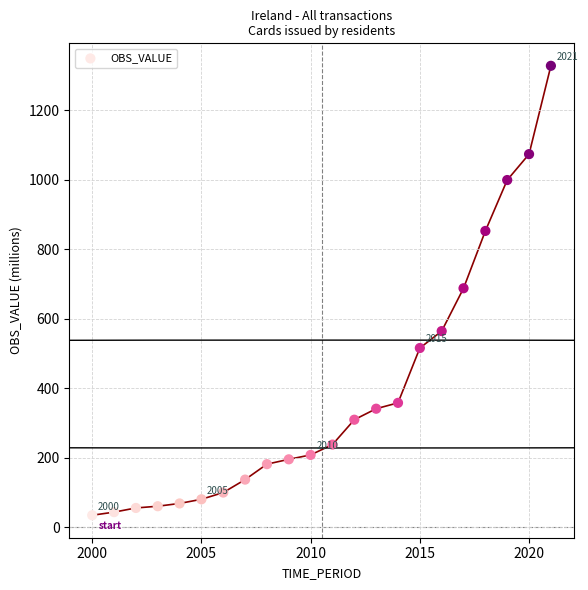

What is the range of X values (max minus min)?

21.0